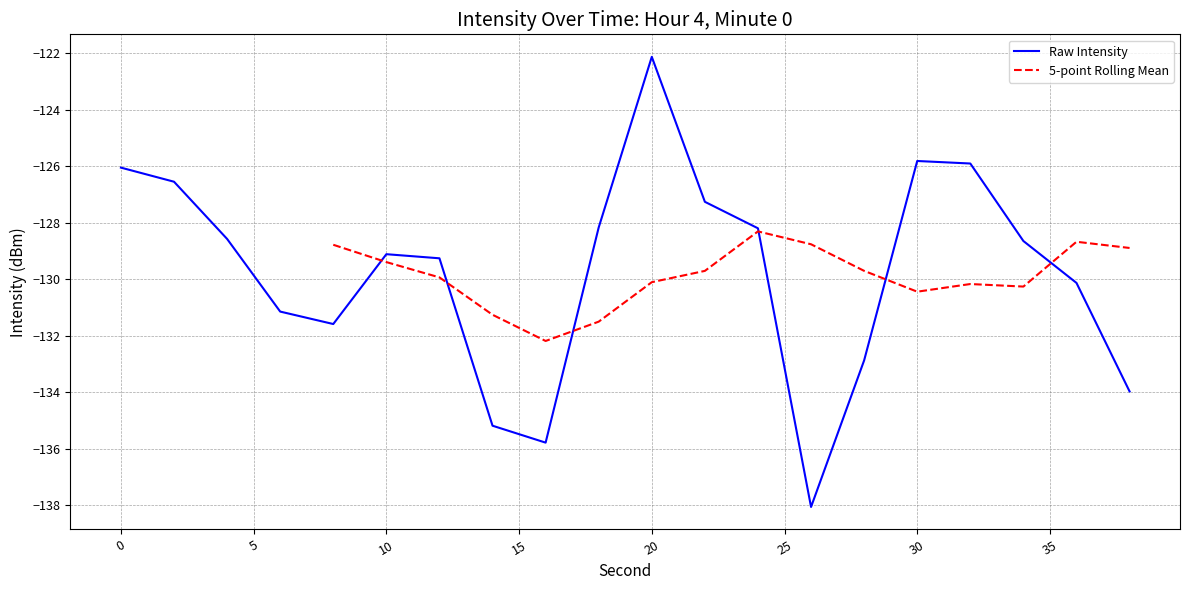

What is the minimum value shown in the chart?

-138.1